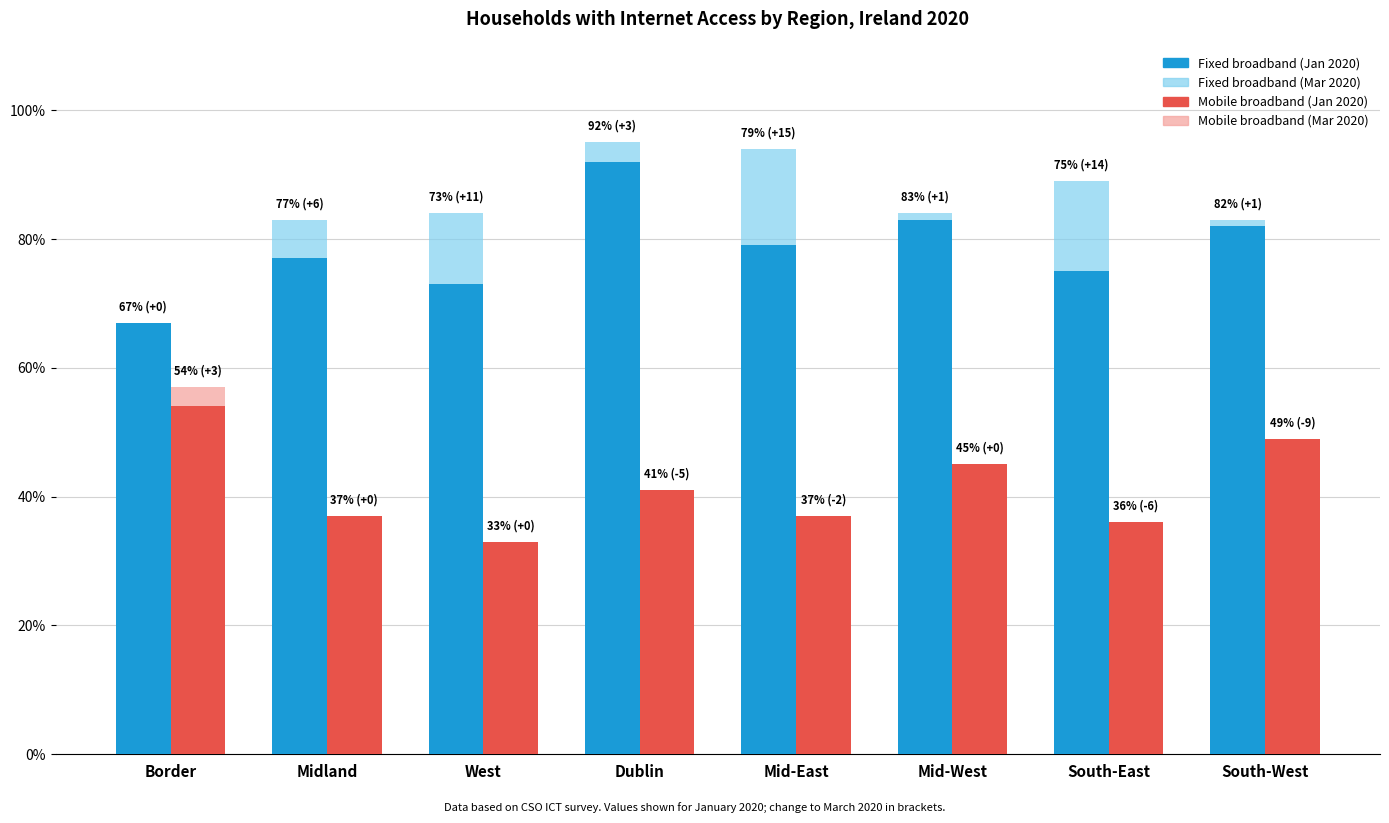

Which label corresponds to the smallest value in the chart?

South-East